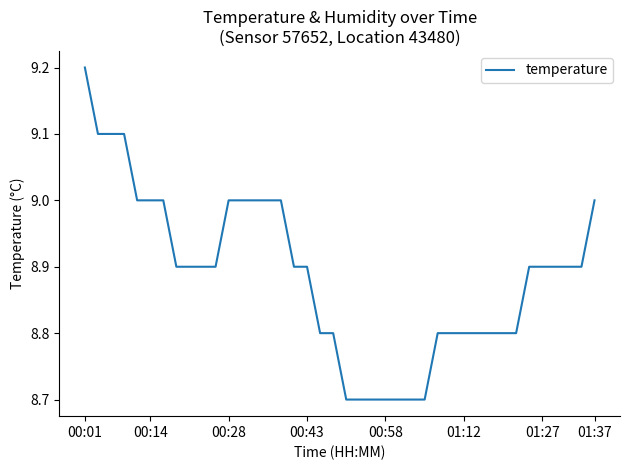

What is the difference between the maximum and minimum values?

0.5